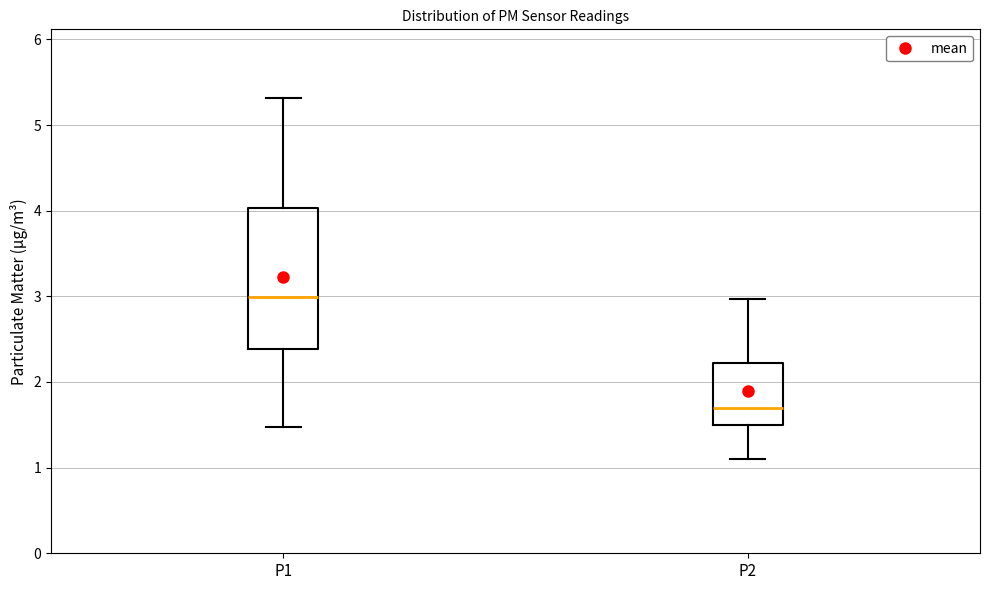

Comparing the boxes themselves (not the whiskers), which one is the tallest?

P1